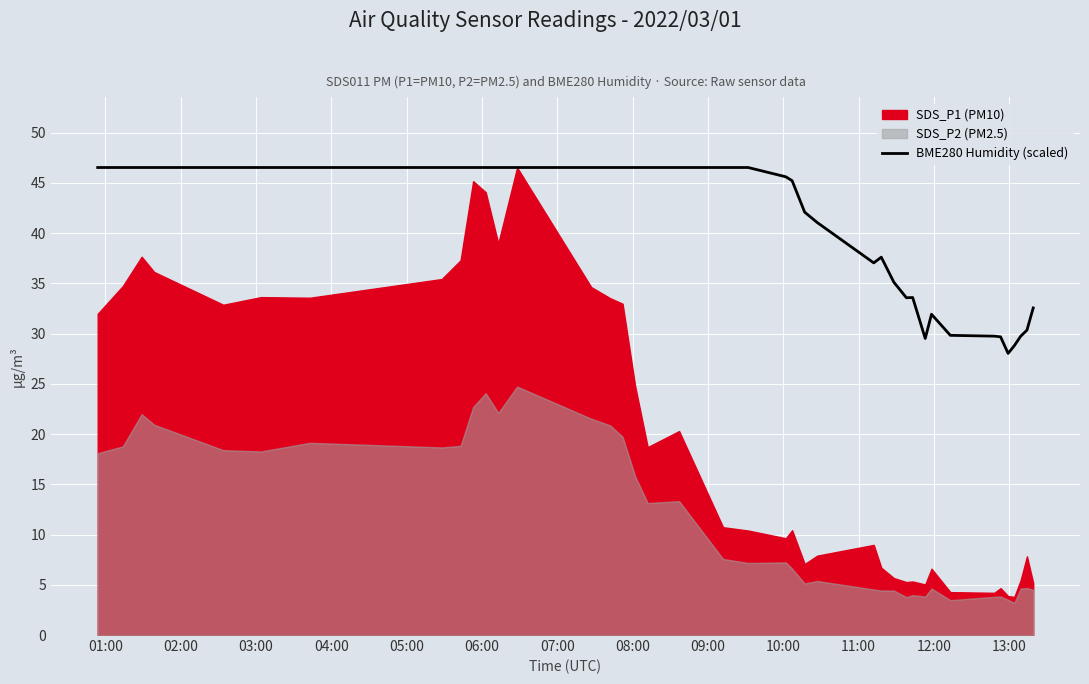

What is the difference between the maximum and minimum values?

18.5